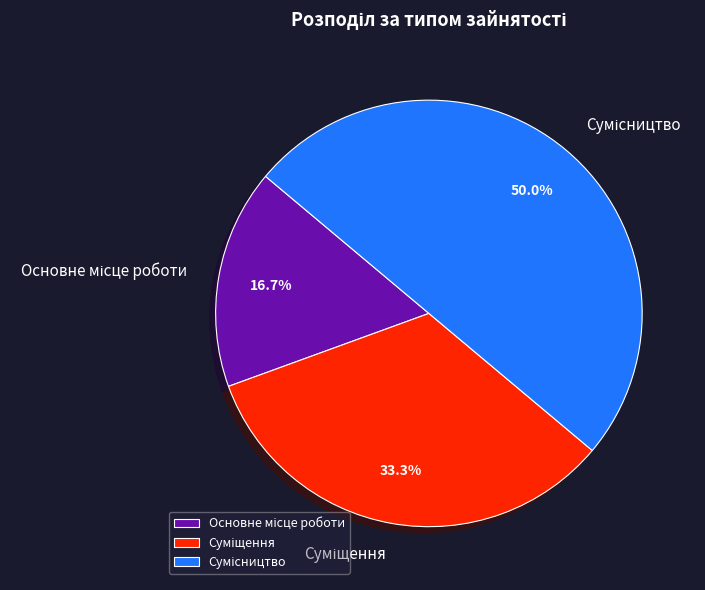

How many slices are in this pie chart?

3